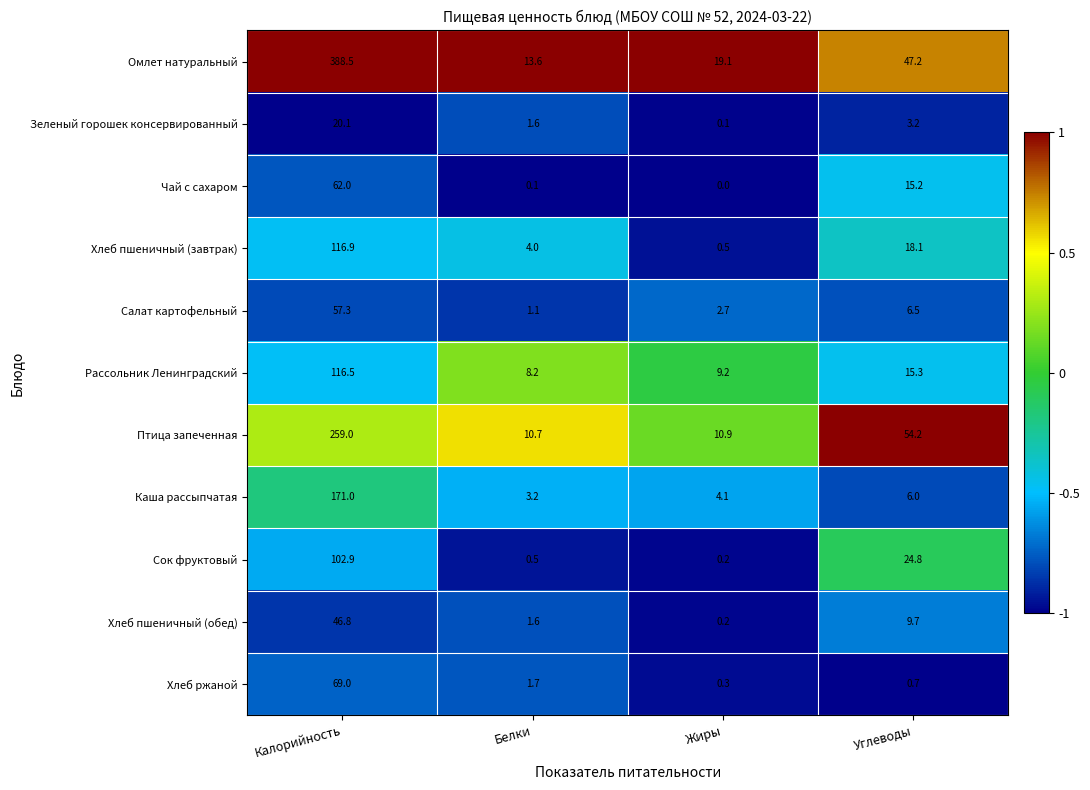

What is the sum of all Хлеб пшеничный (обед) values?

58.3